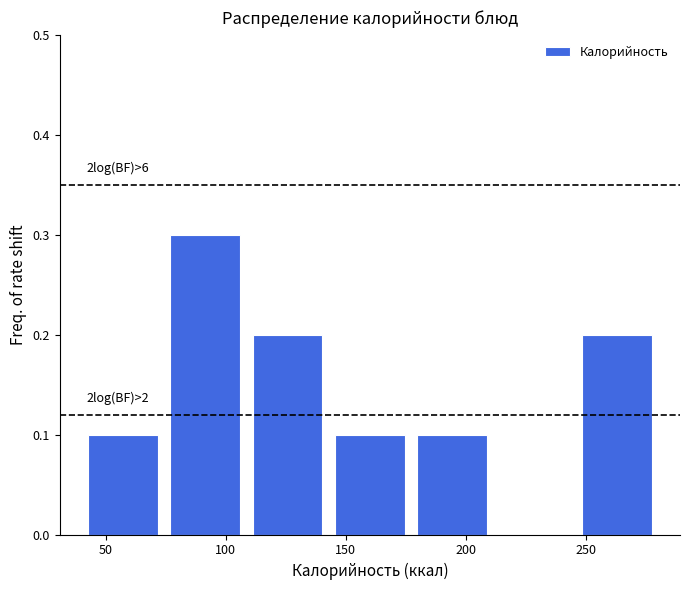

Over which range of the x-axis is the bar tallest?

75 to 110